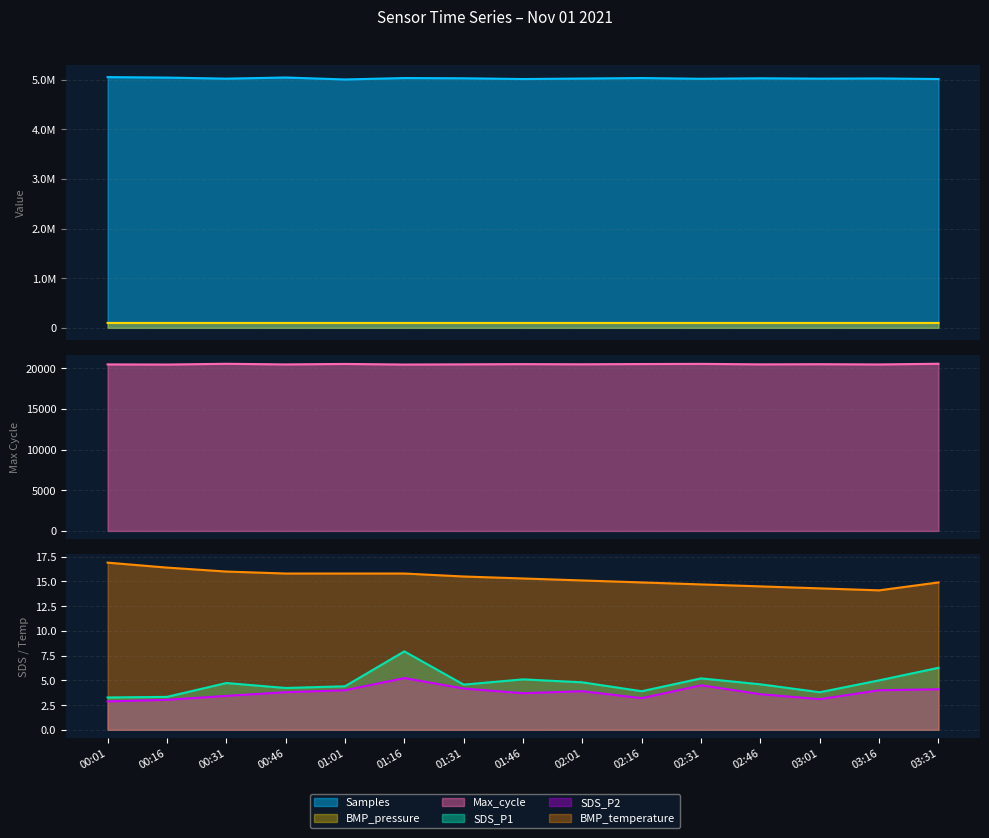

At which category is the sum across all series the highest?

00:01